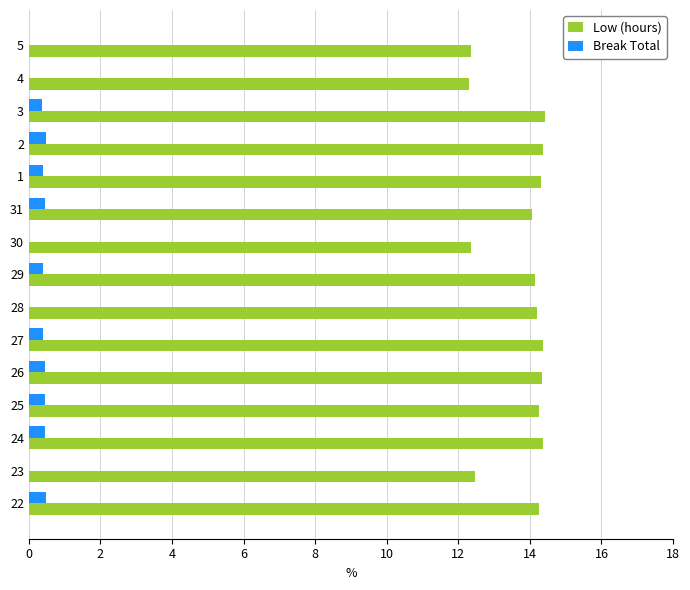

The Break Total series shows 0.0 at 30. True or false?

True